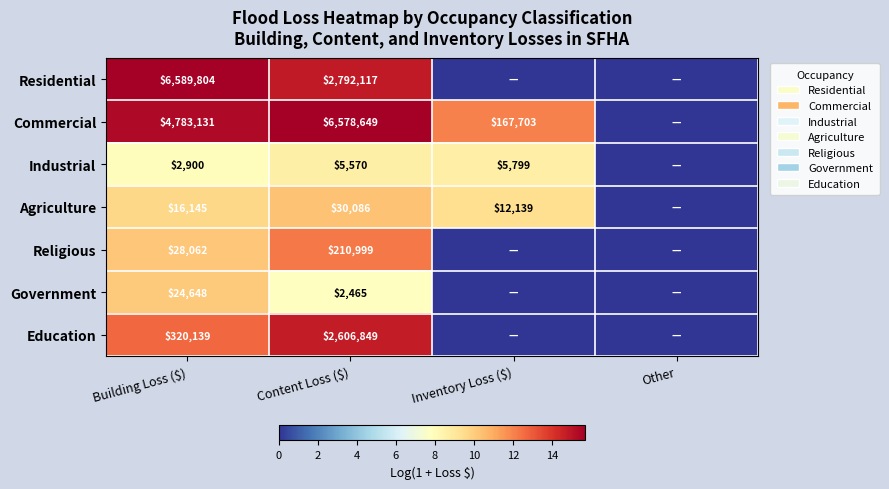

What is the total value across all series at Content Loss ($)?

12226735